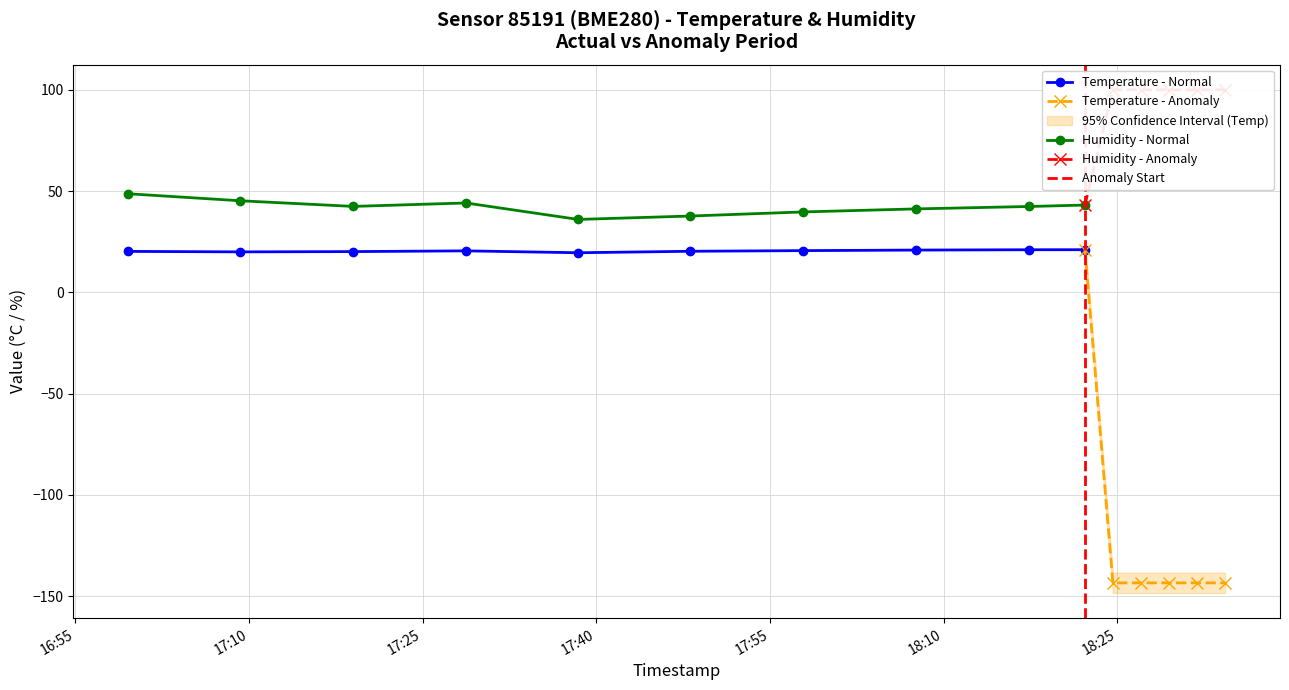

At which category does humidity reach its first local valley?

2